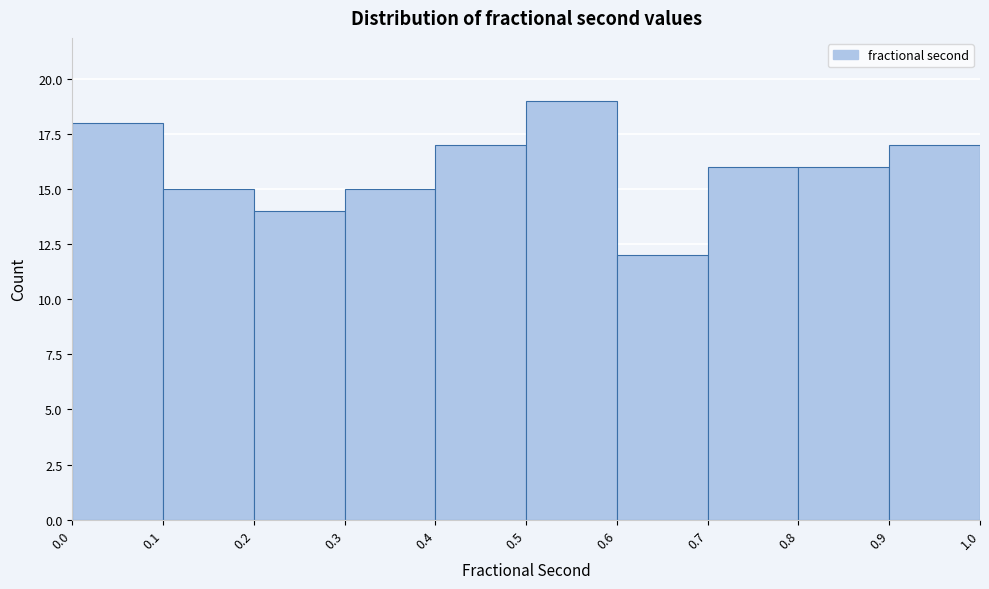

Reading left to right, list every bar in this chart as the range it spans on the x-axis followed by its height. The values are not printed on the chart, so give them approximately, as read against the axis.

0.0 to 0.1: 18
0.1 to 0.2: 15
0.2 to 0.3: 14
0.3 to 0.4: 15
0.4 to 0.5: 17
0.5 to 0.6: 19
0.6 to 0.7: 12
0.7 to 0.8: 16
0.8 to 0.9: 16
0.9 to 1.0: 17